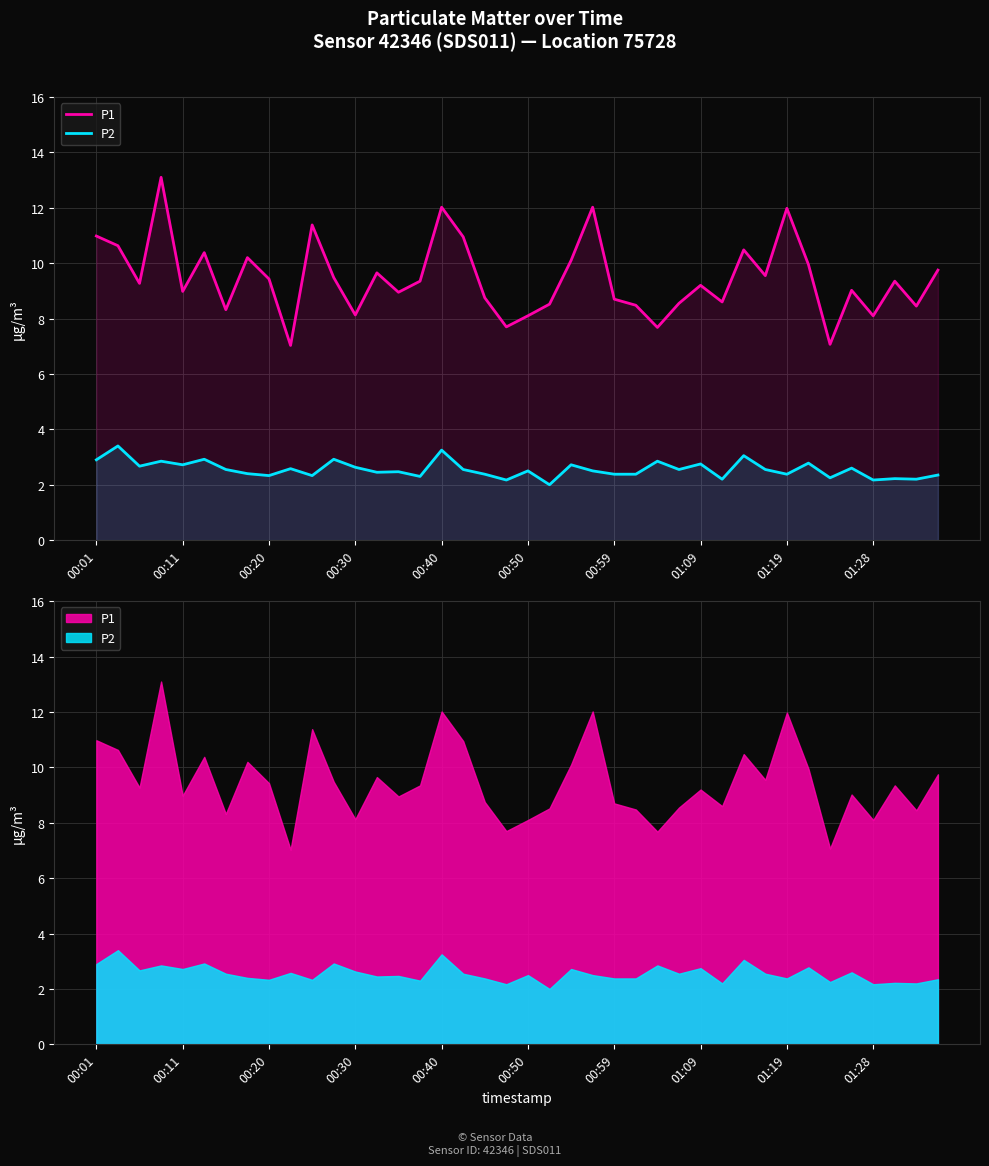

List the series in order of their overall mean, lowest first.

P2, P1